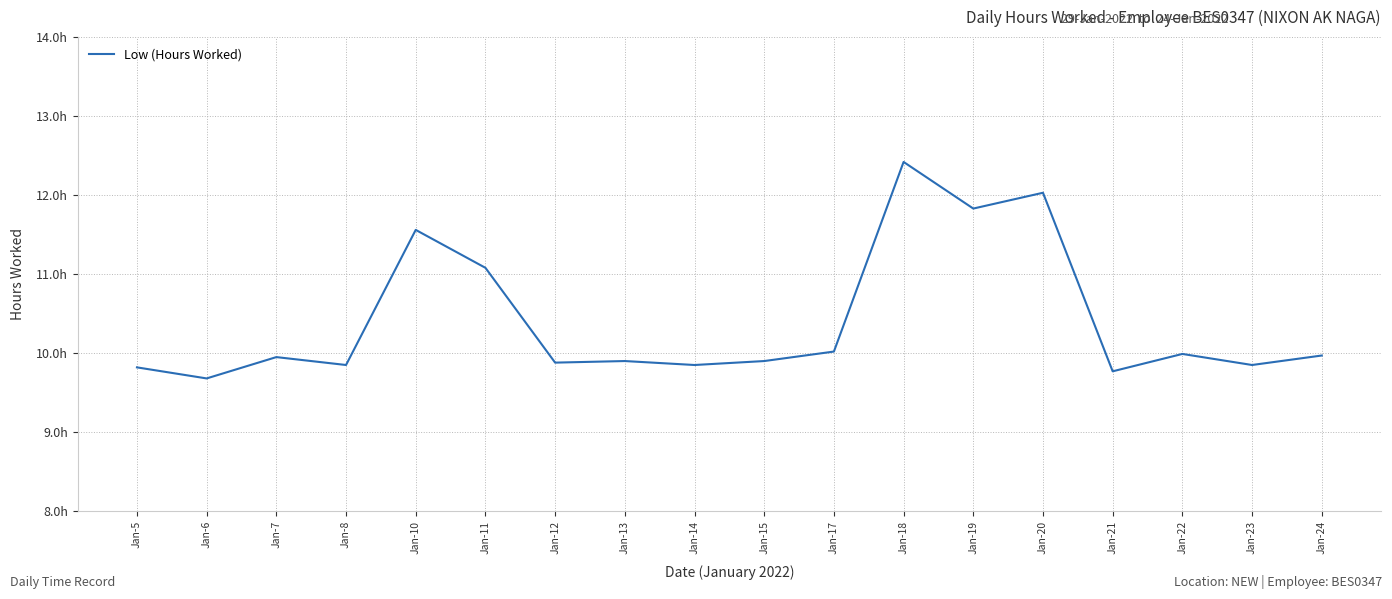

The value at Jan-12 is 9.9. True or false?

True